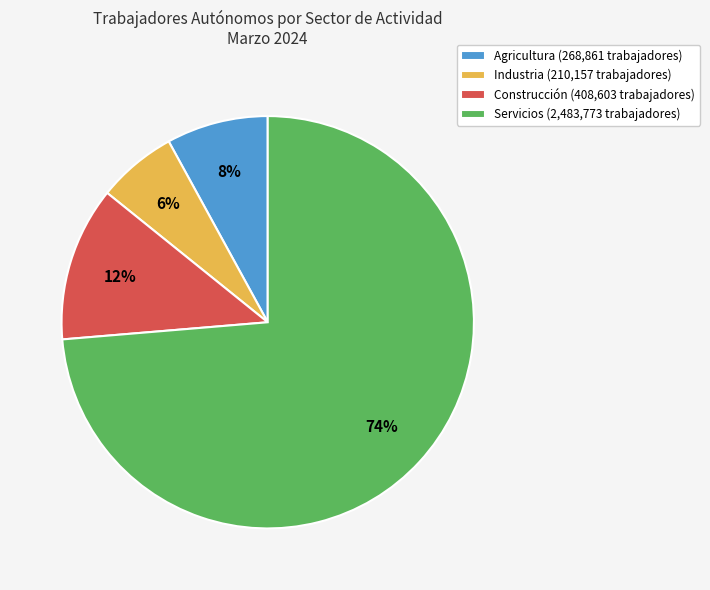

What is the ratio of the value at Agricultura (268,861 trabajadores) to the value at Industria (210,157 trabajadores)?

1.3